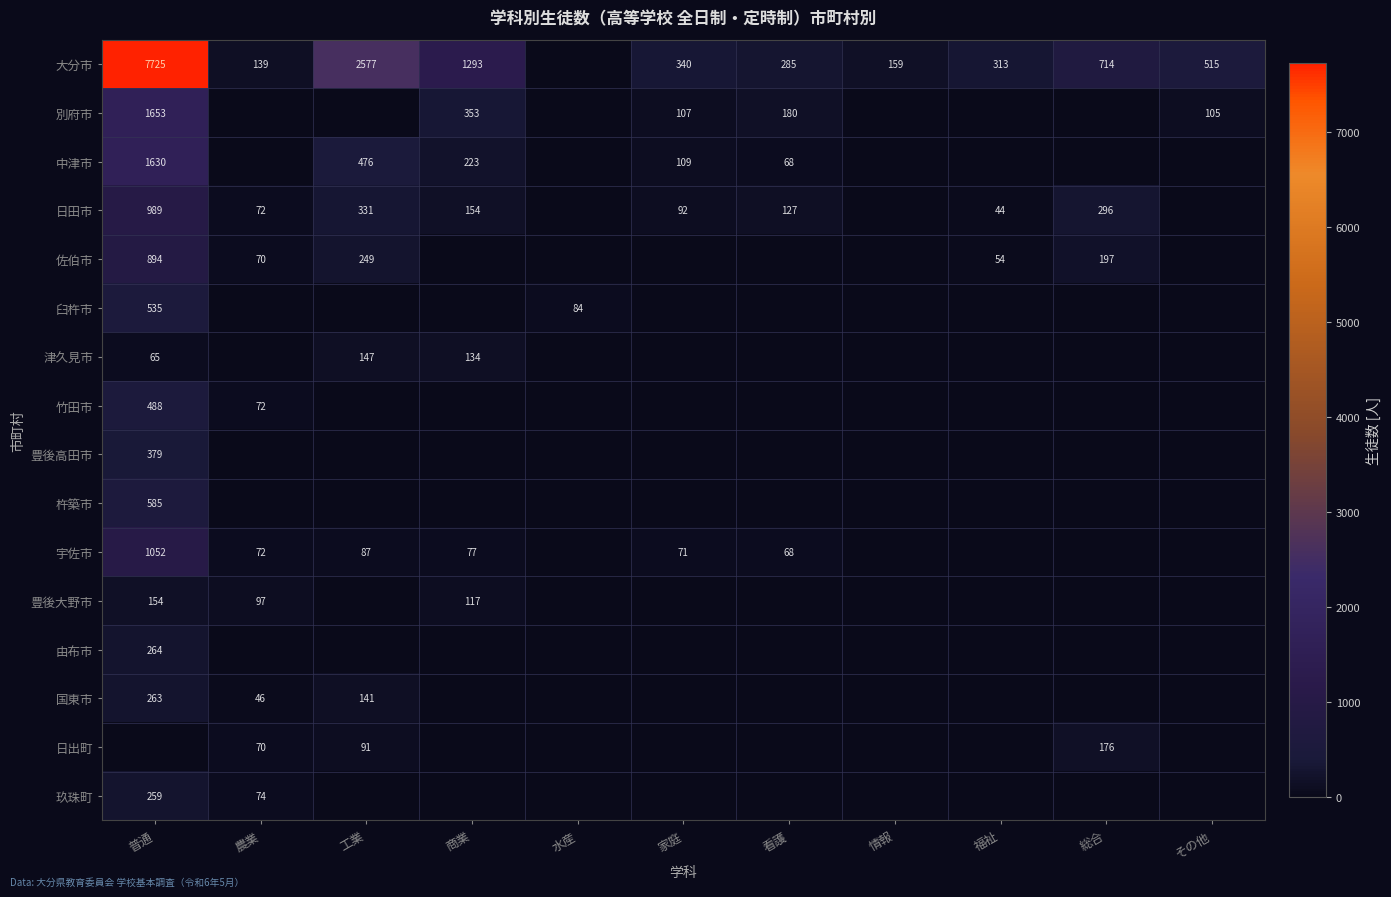

Is it true that 日田市 equals 66 at 福祉?

False